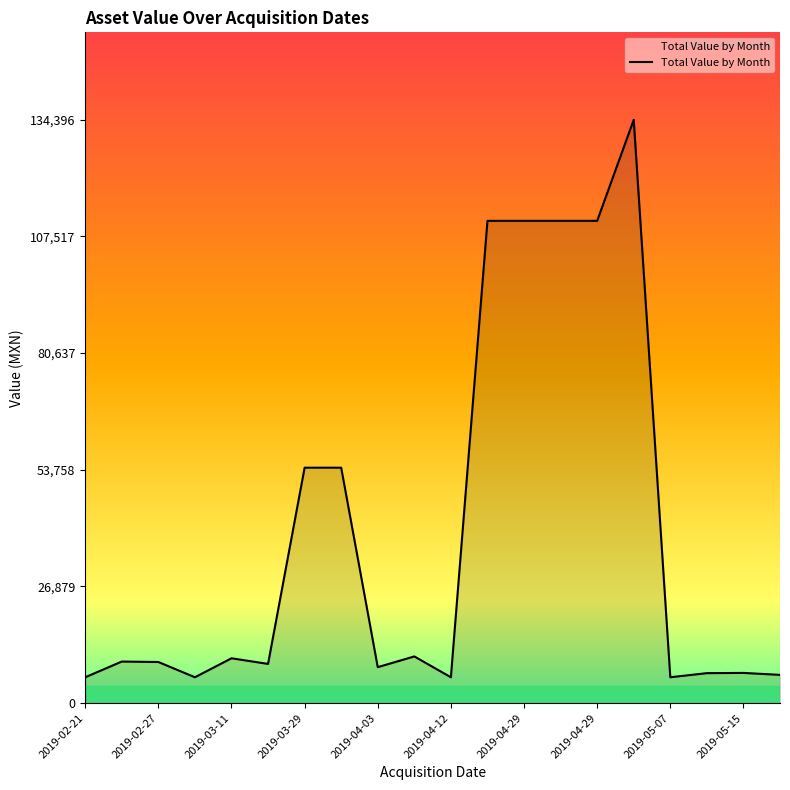

What is the difference between the maximum and minimum values?

128448.3